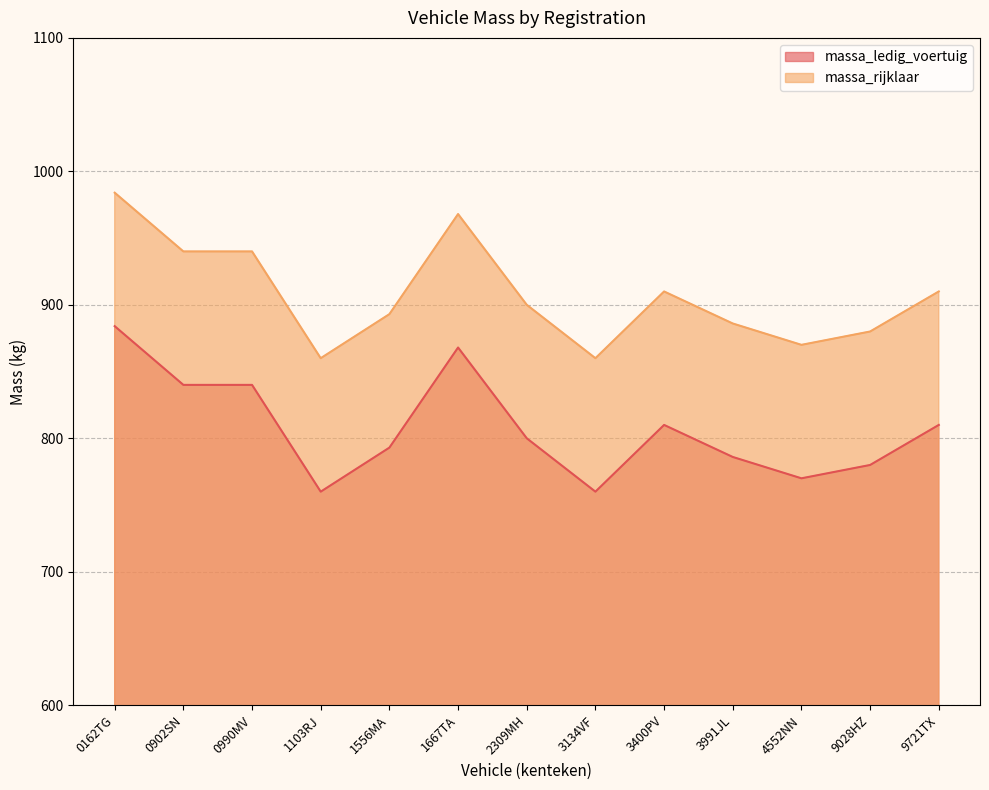

The massa_ledig_voertuig series shows 226 at 0990MV. True or false?

False